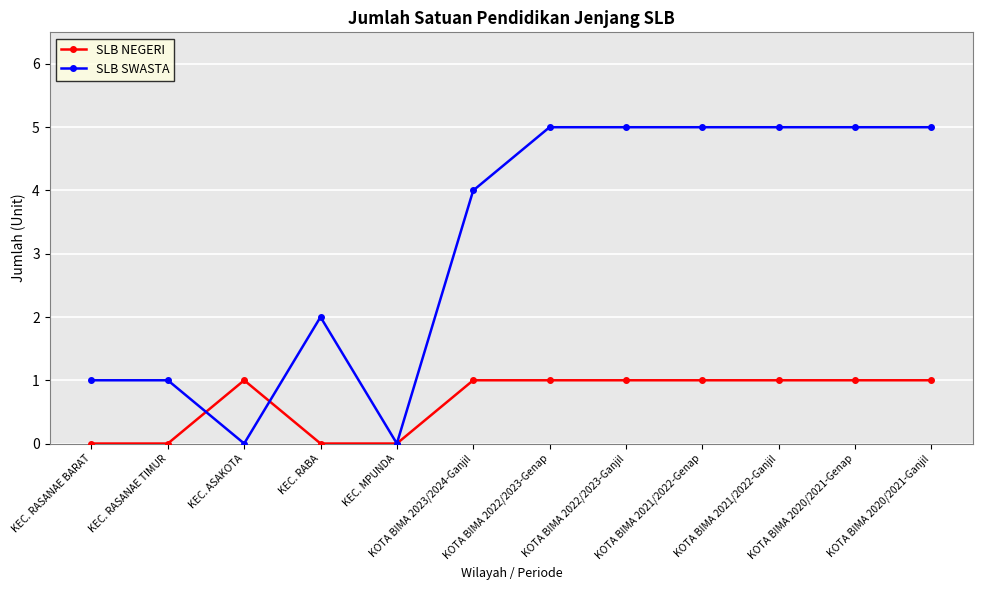

What is the total value across all series at KEC. RABA?

2